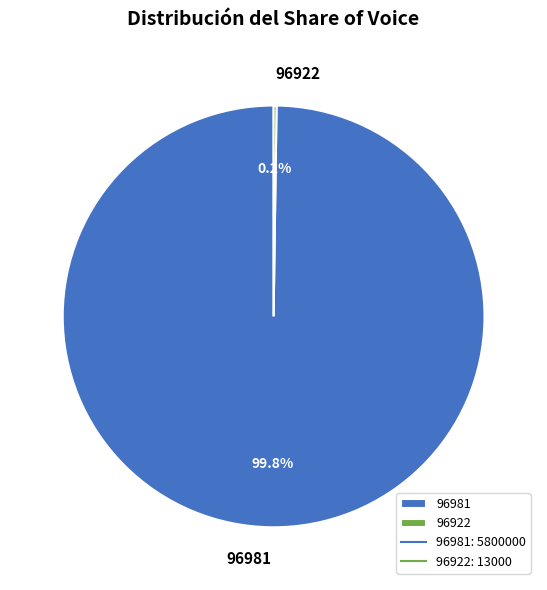

Is there any slice that represents more than half of the pie?

Yes